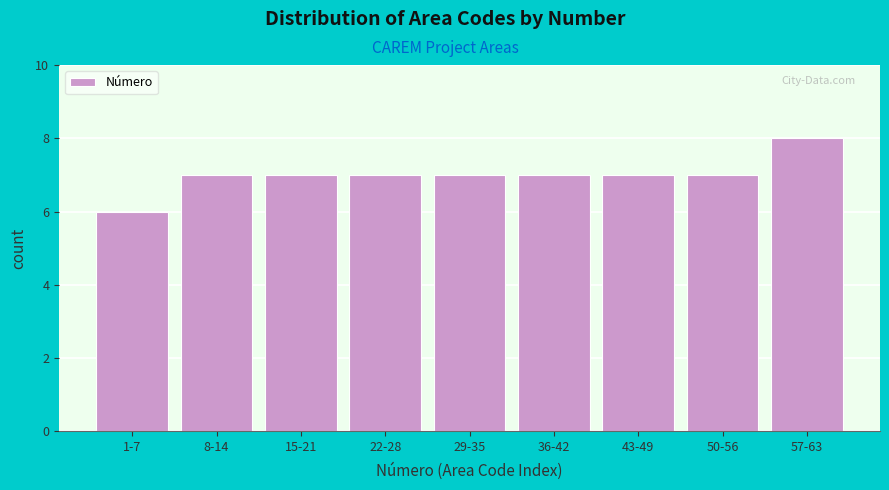

Reading left to right, extract all data points from this chart.

6	7	7	7	7	7	7	7	8